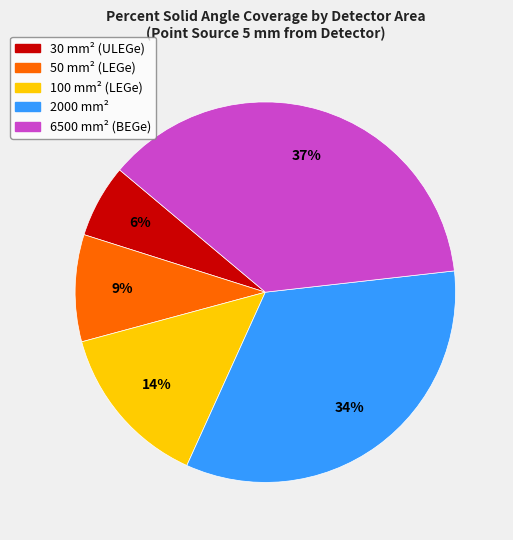

The 2000 mm² slice represents 34% of the pie. True or false?

True